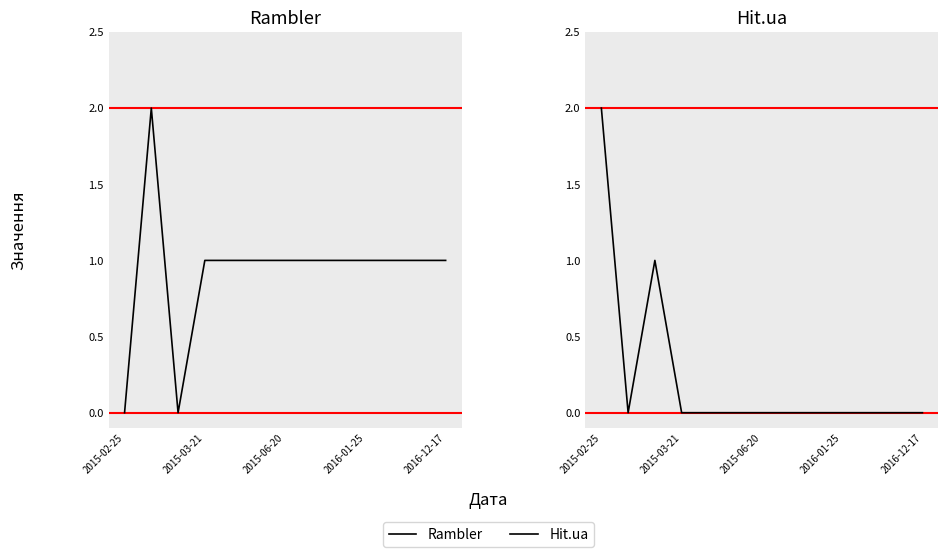

How many values in the Hit.ua series exceed 0?

2